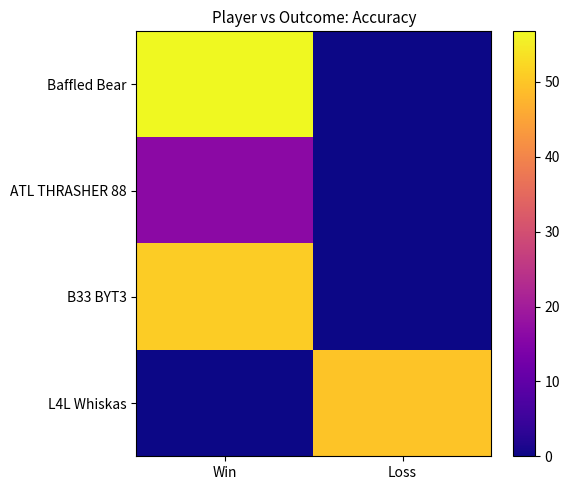

Rank the series at Win from lowest to highest value.

L4L Whiskas, ATL THRASHER 88, B33 BYT3, Baffled Bear